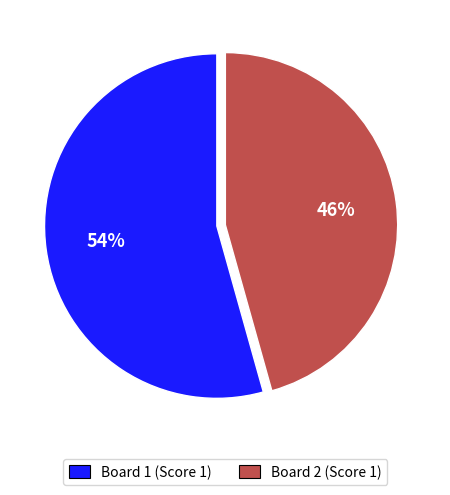

Is it true that Board 1 is 54% of the pie?

True